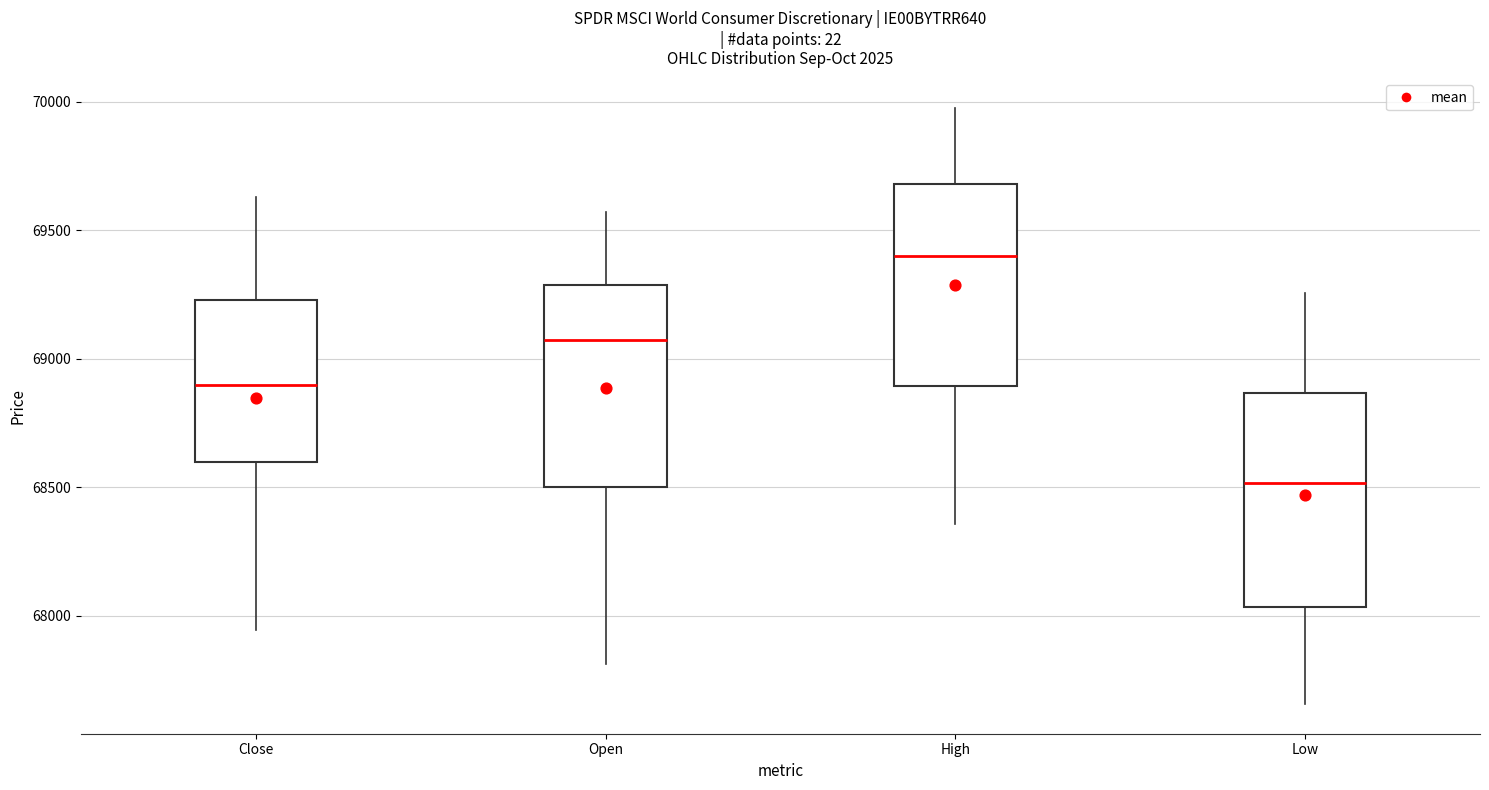

Reading left to right, read every box against the y-axis: the position of its median line, the range the box covers, and the ends of its whiskers. The values are not printed on the chart, so give them approximately, as read against the axis.

Close: median 68900, box 68600 to 69250, whiskers 67950 to 69650
Open: median 69050, box 68500 to 69300, whiskers 67800 to 69550
High: median 69400, box 68900 to 69700, whiskers 68350 to 70000
Low: median 68500, box 68050 to 68850, whiskers 67650 to 69250